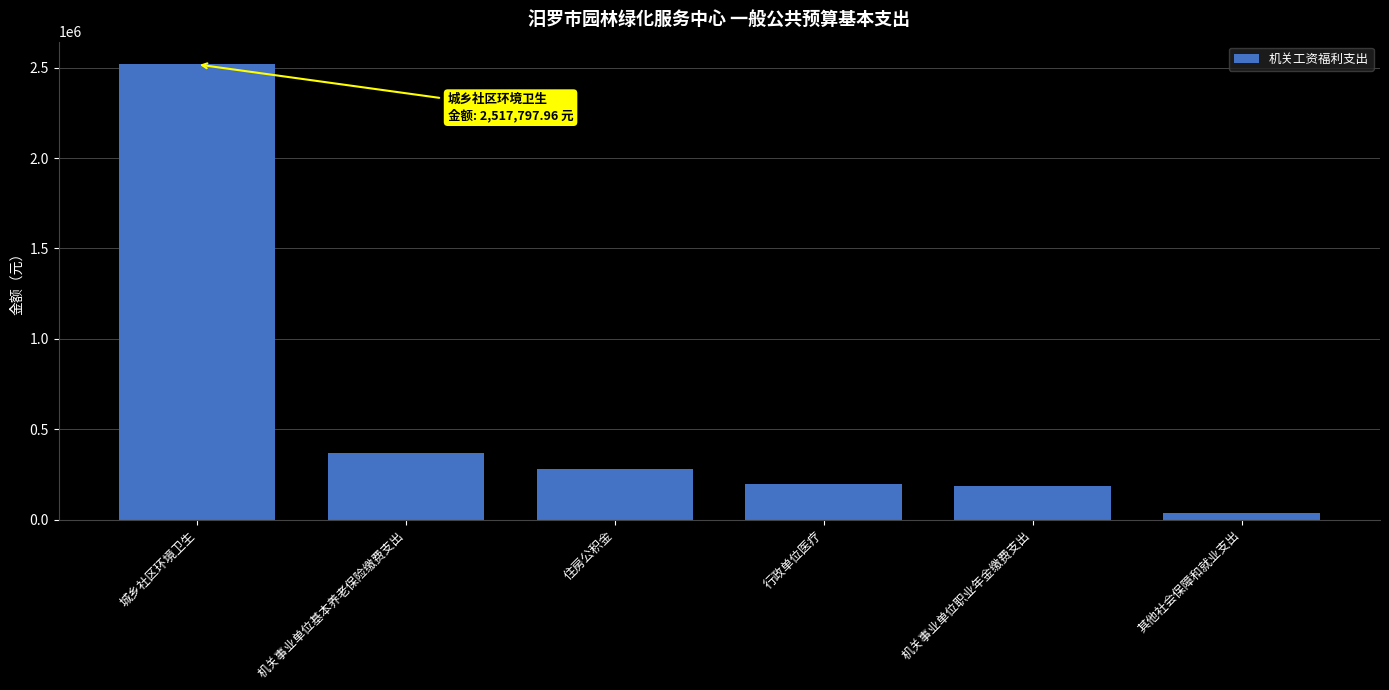

Reading left to right, extract all data points from this chart.

城乡社区环境卫生=2517798.0	机关事业单位基本养老保险缴费支出=371174.4	住房公积金=278380.8	行政单位医疗=197186.4	机关事业单位职业年金缴费支出=185587.2	其他社会保障和就业支出=39437.3